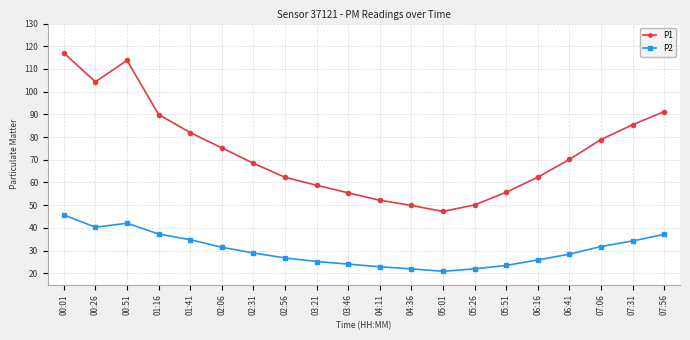

The value of P2 at 07:06 is 43.5. True or false?

False